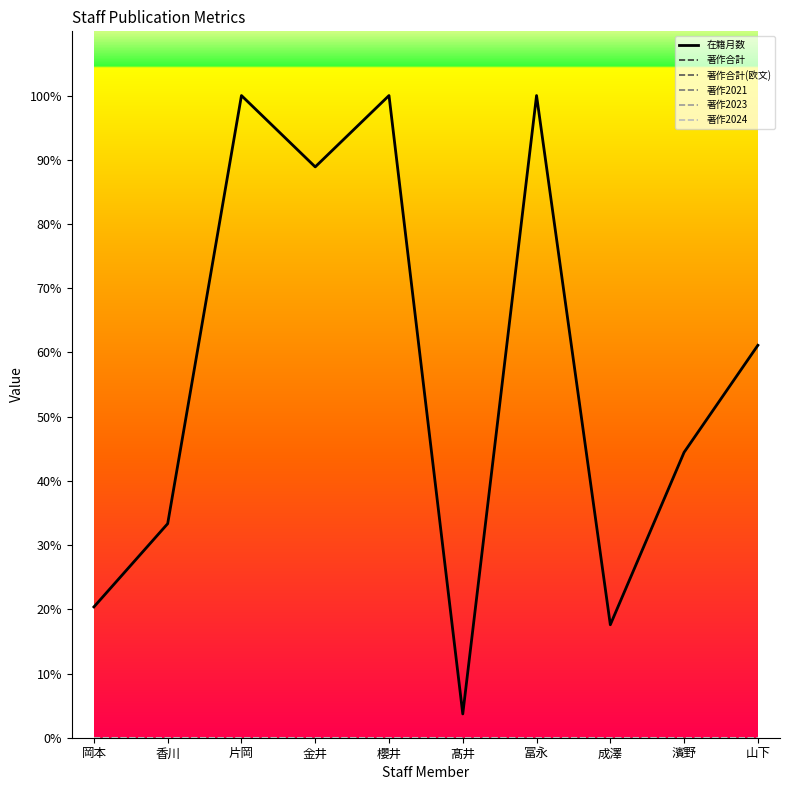

Which series has the widest spread of values?

在籍月数